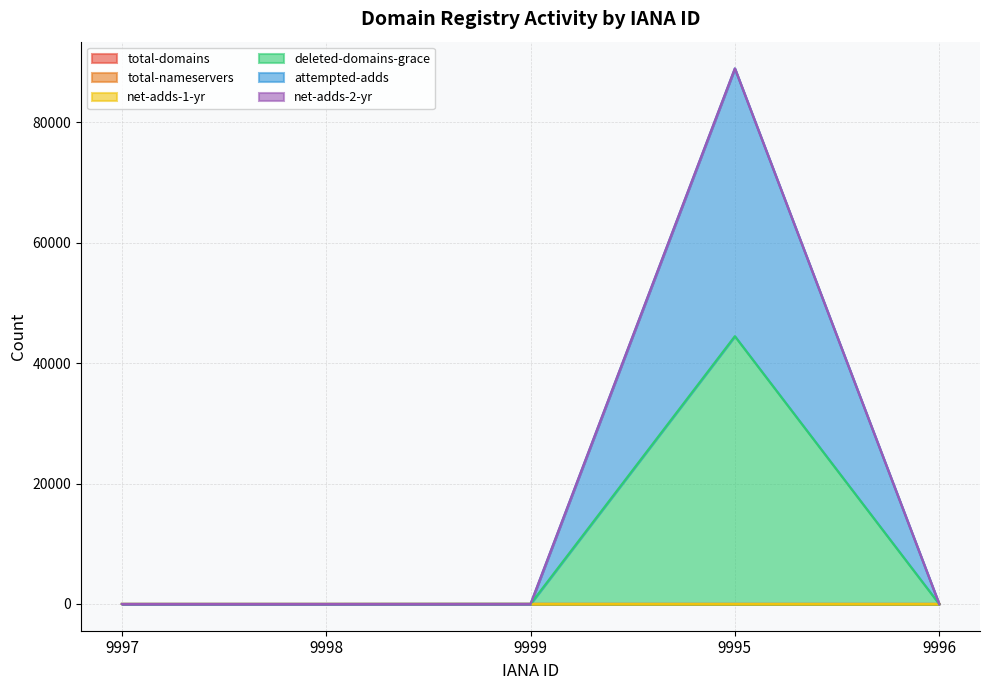

How many lines are shown in the chart?

6